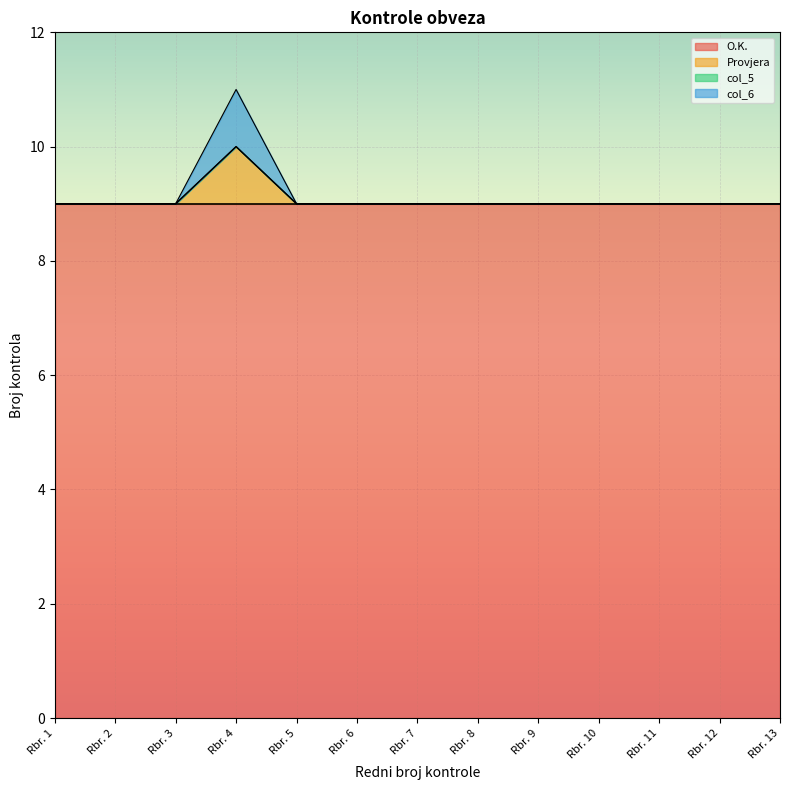

Which has a higher value, Rbr. 4 or Rbr. 2?

Rbr. 4